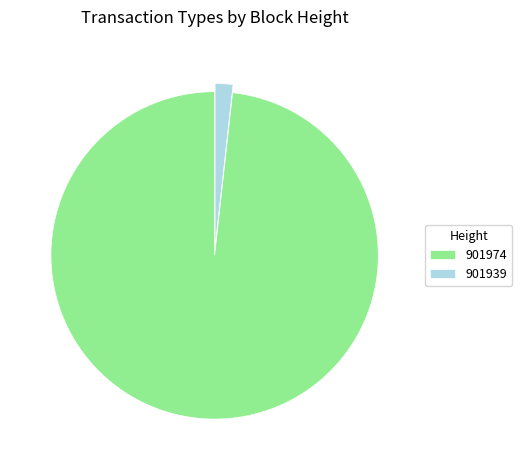

Do 901939 and 901974 together represent more than half of the pie?

Yes